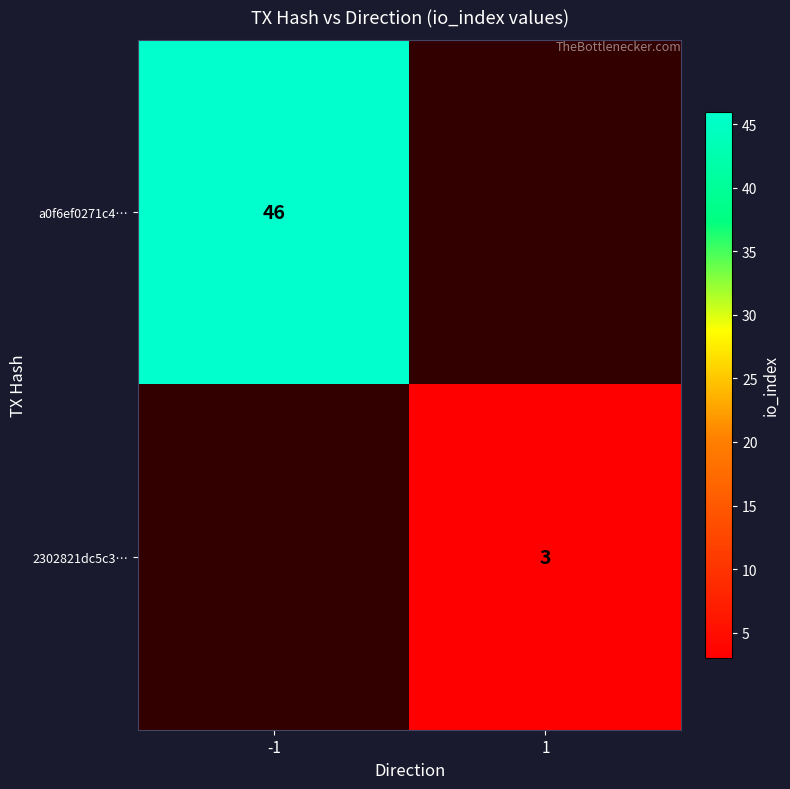

True or false: a0f6ef0271c4… has a value of 67.0 at -1.

False